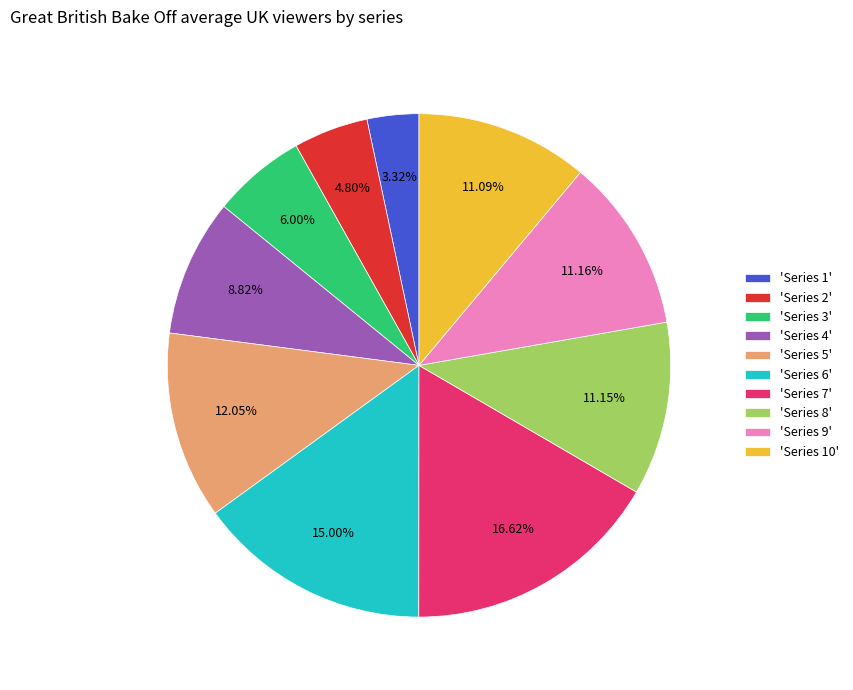

Does any single category account for the majority?

No